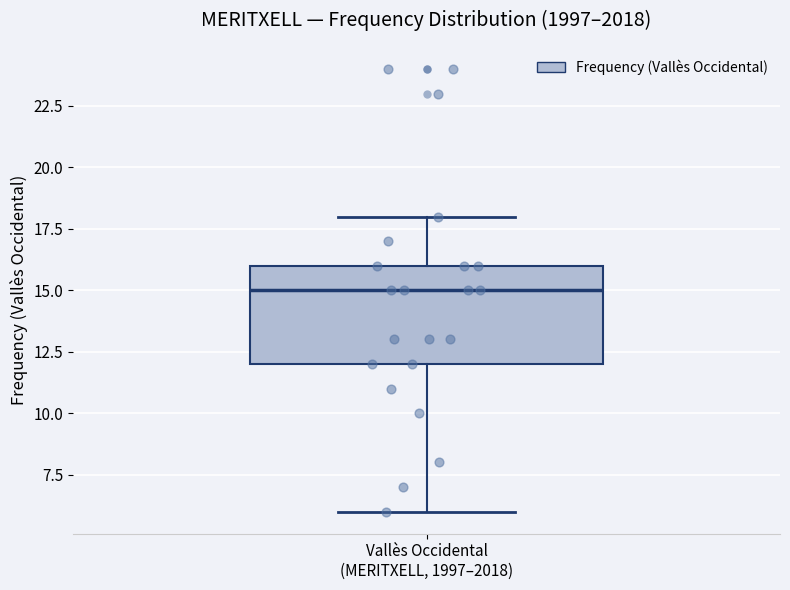

Read this box plot against the y-axis: the position of the median line, the range covered by the box, and the ends of both whiskers. The values are not printed on the chart, so give them approximately, as read against the axis.

median 15, box 12 to 16, whiskers 6 to 18